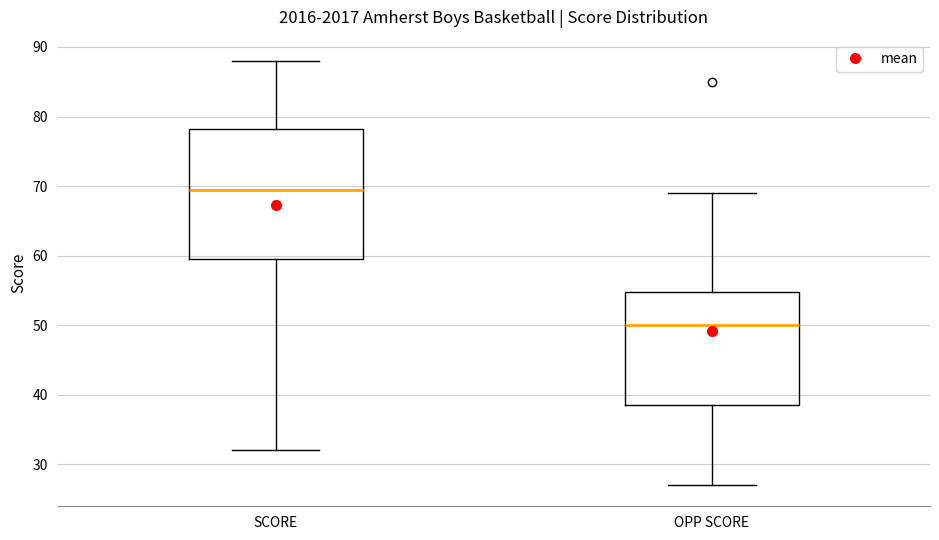

Which box has the lowest median line?

OPP SCORE